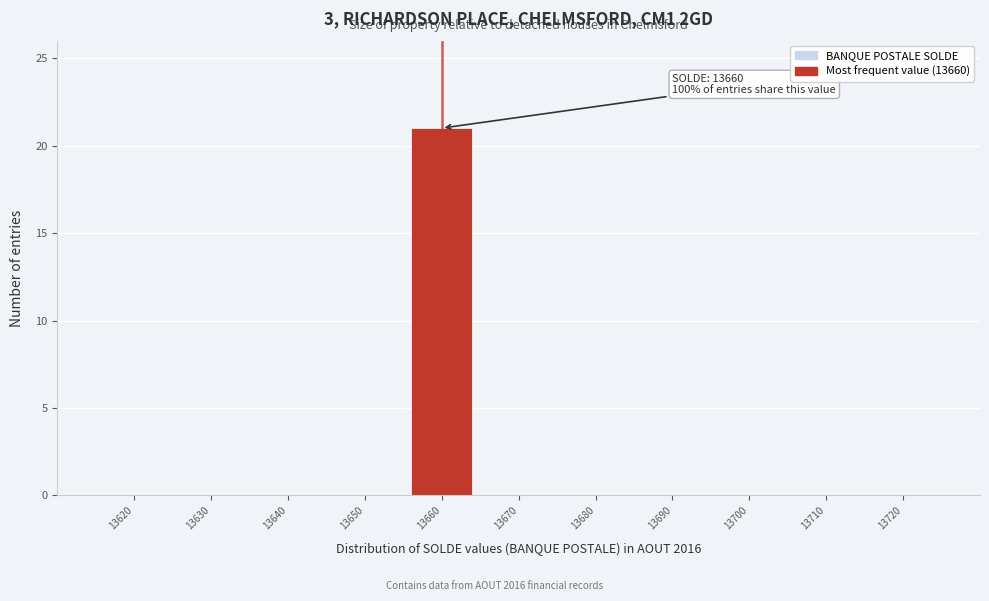

Reading right to left, extract all data points from this chart.

13720=0	13710=0	13700=0	13690=0	13680=0	13670=0	13660=21	13650=0	13640=0	13630=0	13620=0